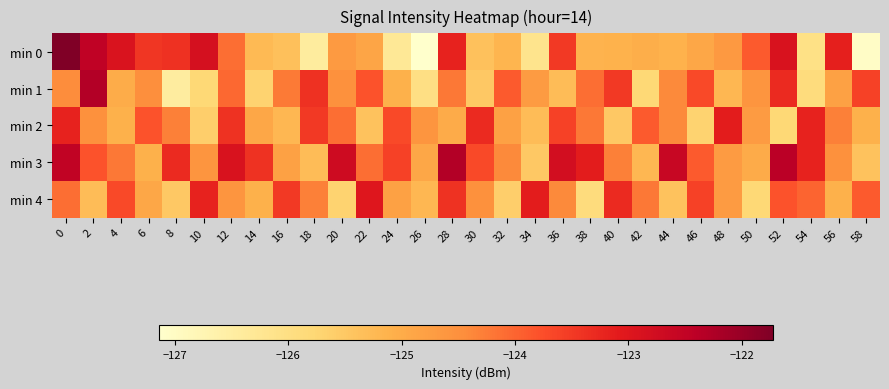

Which series has the widest spread of values?

min 0